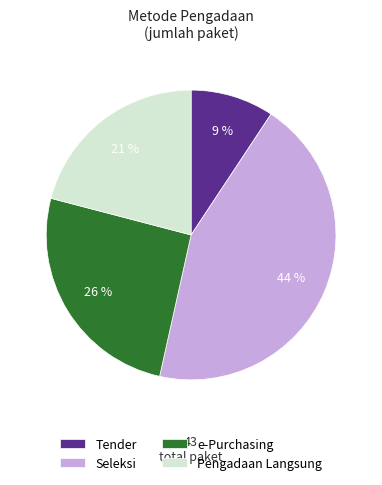

What percentage is the Pengadaan Langsung slice, to the nearest percent?

21%